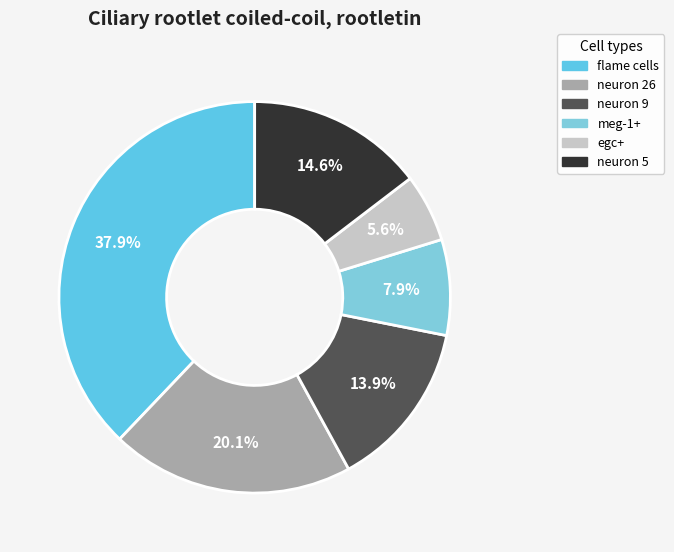

Between flame cells and neuron 9, which is larger?

flame cells